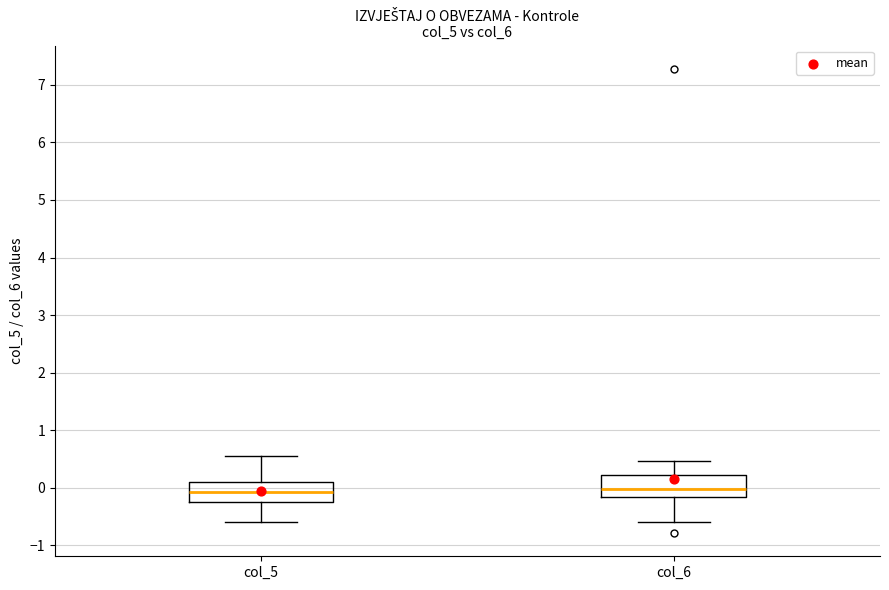

Where does the median line of the box for col_6 sit on the y-axis? The values are not printed on the chart, so give them approximately, as read against the axis.

0.0